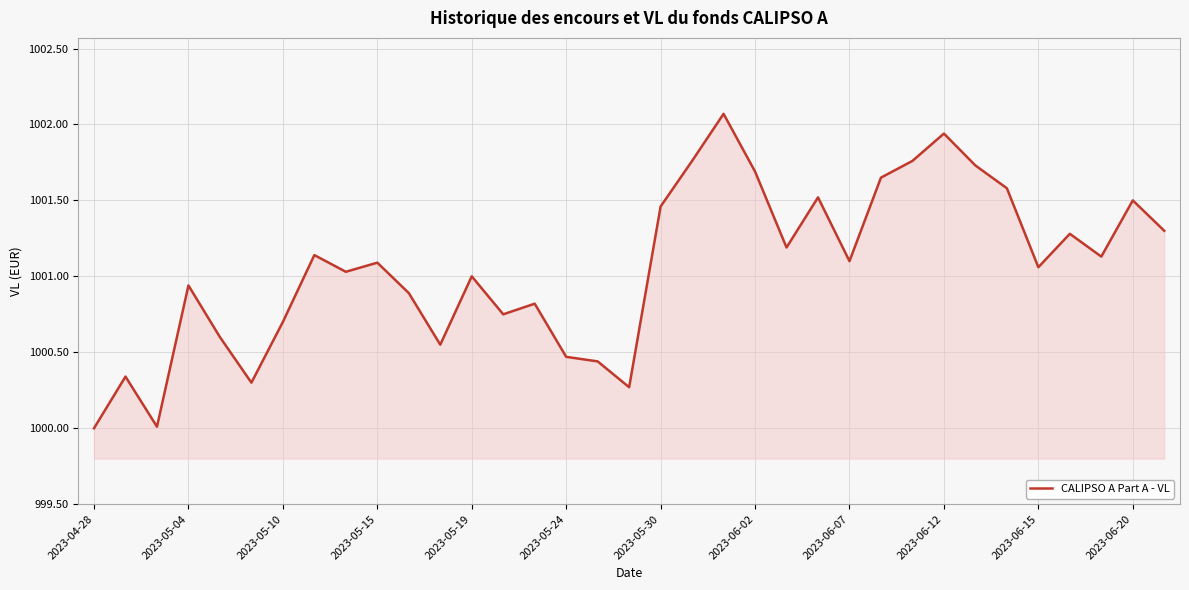

What is the difference between the maximum and minimum values?

2.1